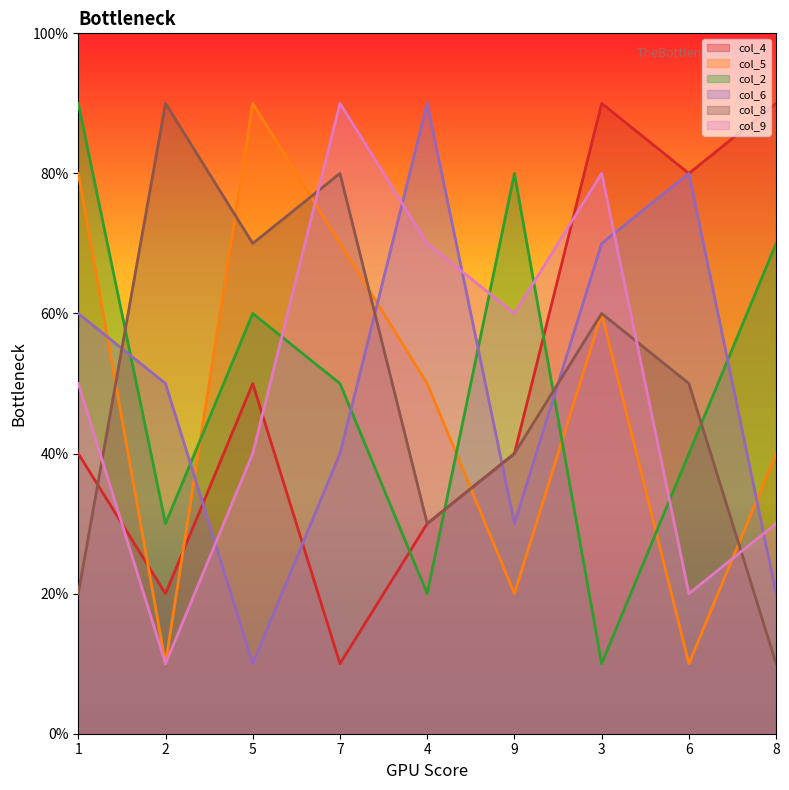

Is it true that col_5 equals 6 at 3?

True